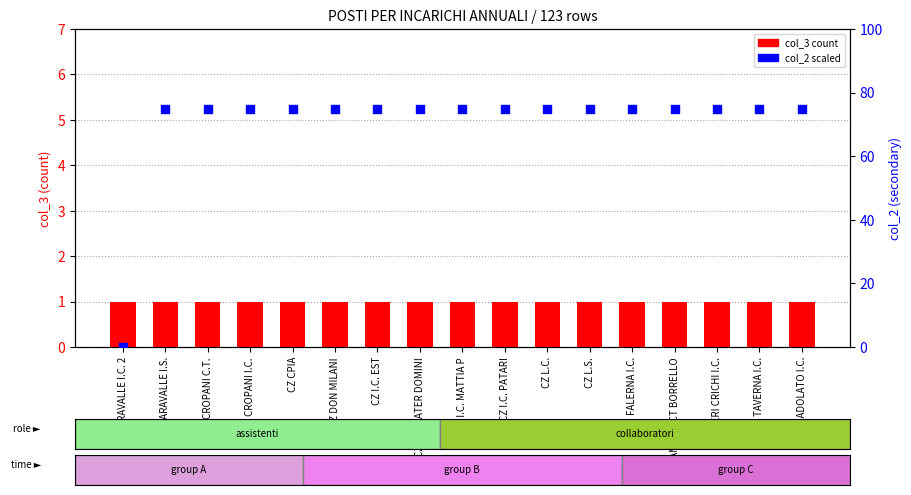

At how many categories does at least one series exceed 18?

16